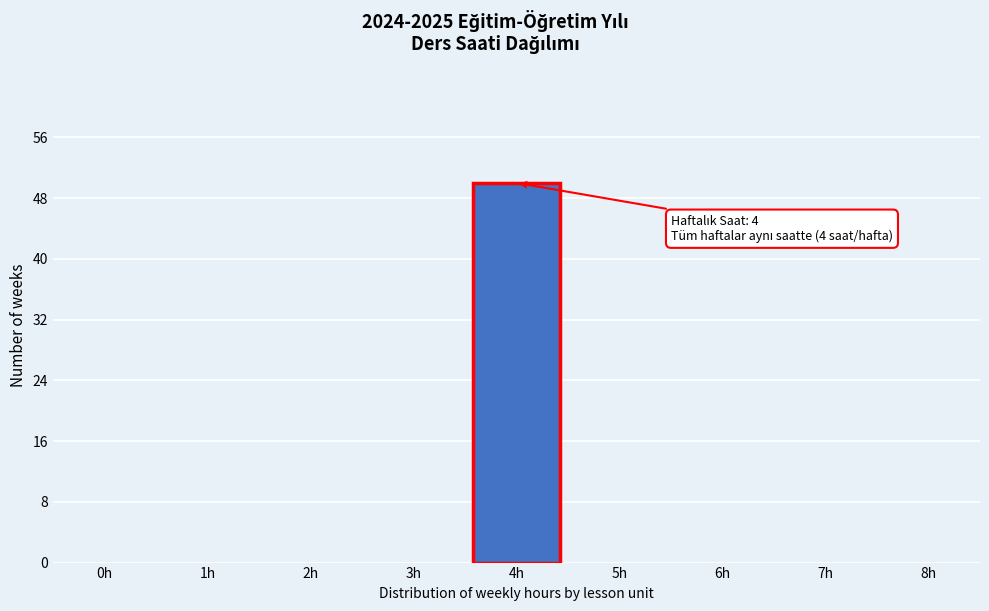

Reading left to right, transcribe all the data shown in this chart.

0h=0	1h=0	2h=0	3h=0	4h=50	5h=0	6h=0	7h=0	8h=0